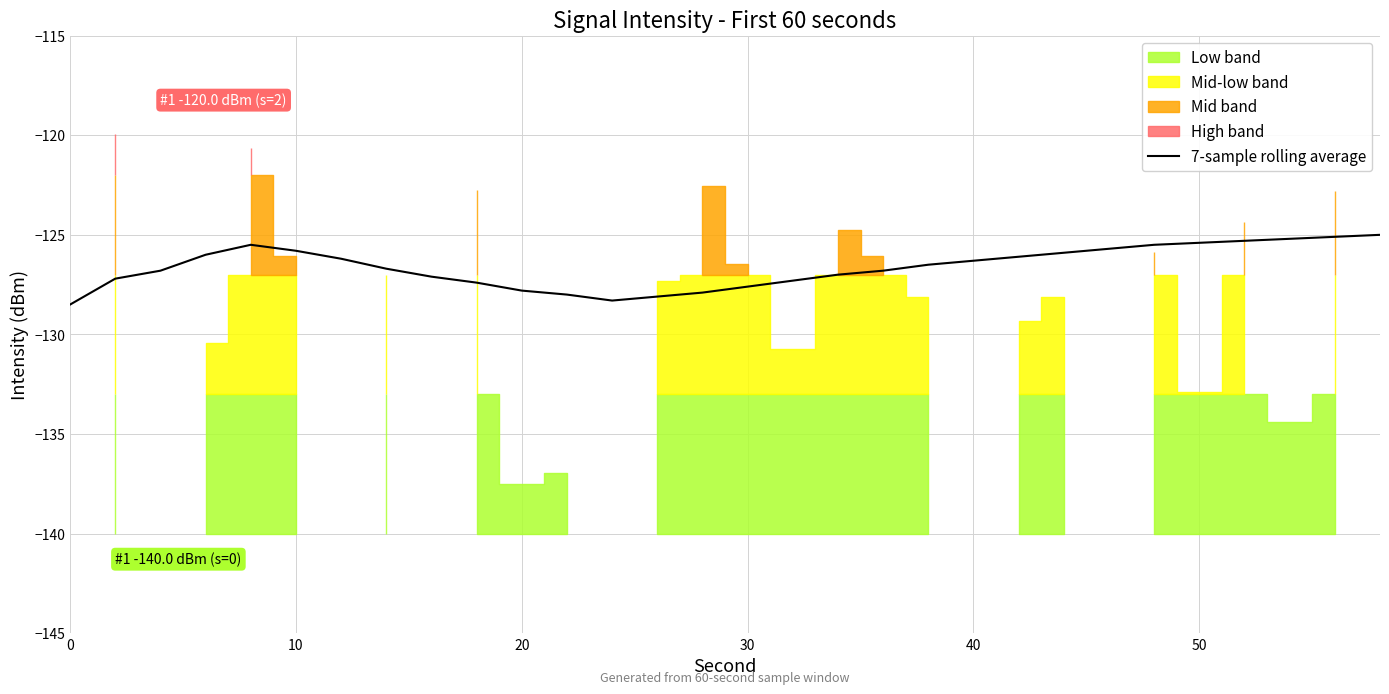

What is the difference between the maximum and minimum values?

3.5